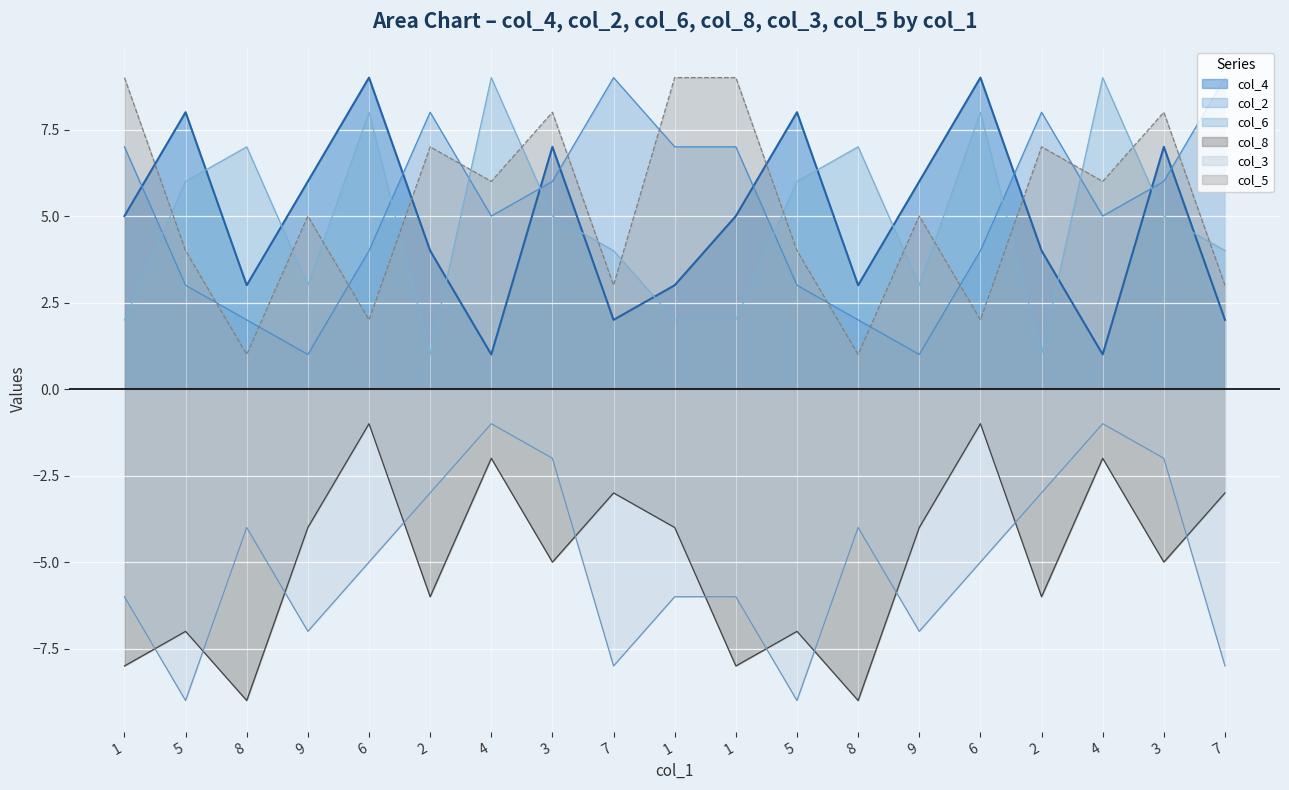

True or false: col_5 and col_3 intersect in this chart.

False